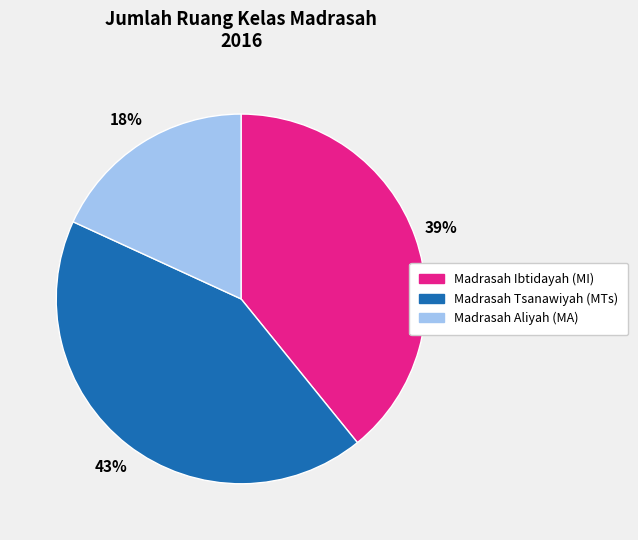

The Madrasah Ibtidayah (MI) slice represents 28% of the pie. True or false?

False